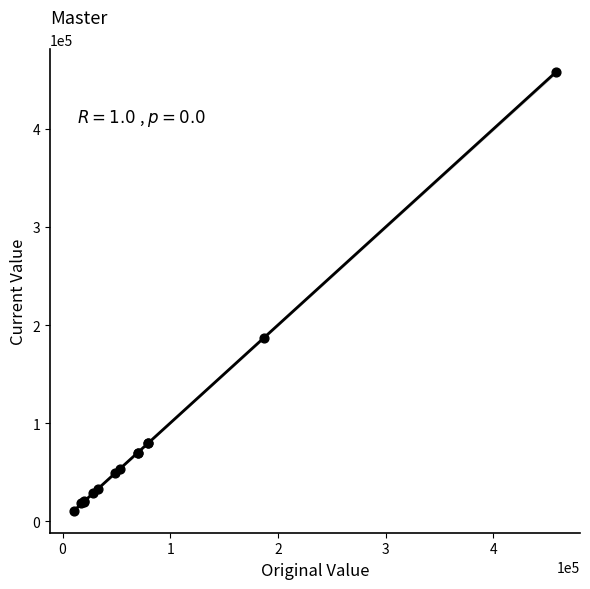

What Y value in the scatter plot is closest to 234374?

186868.0